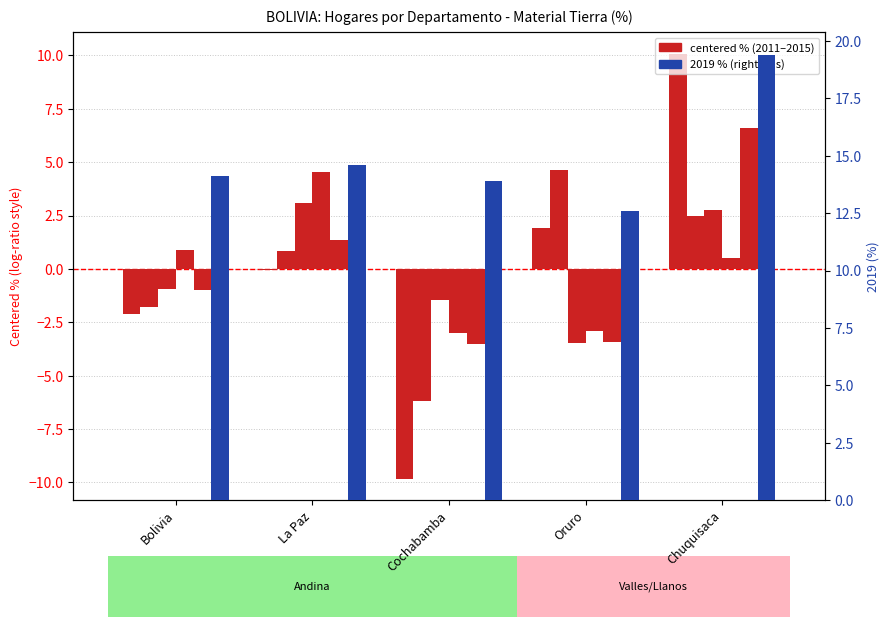

What is the approximate value of 2013 at Oruro?

-3.5